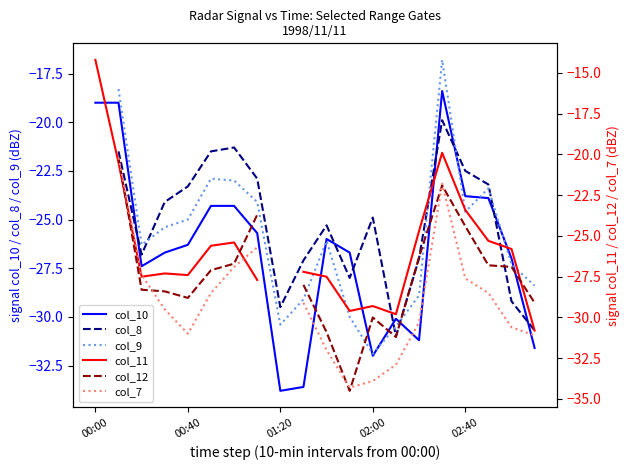

Which series has the widest spread of values?

col_11